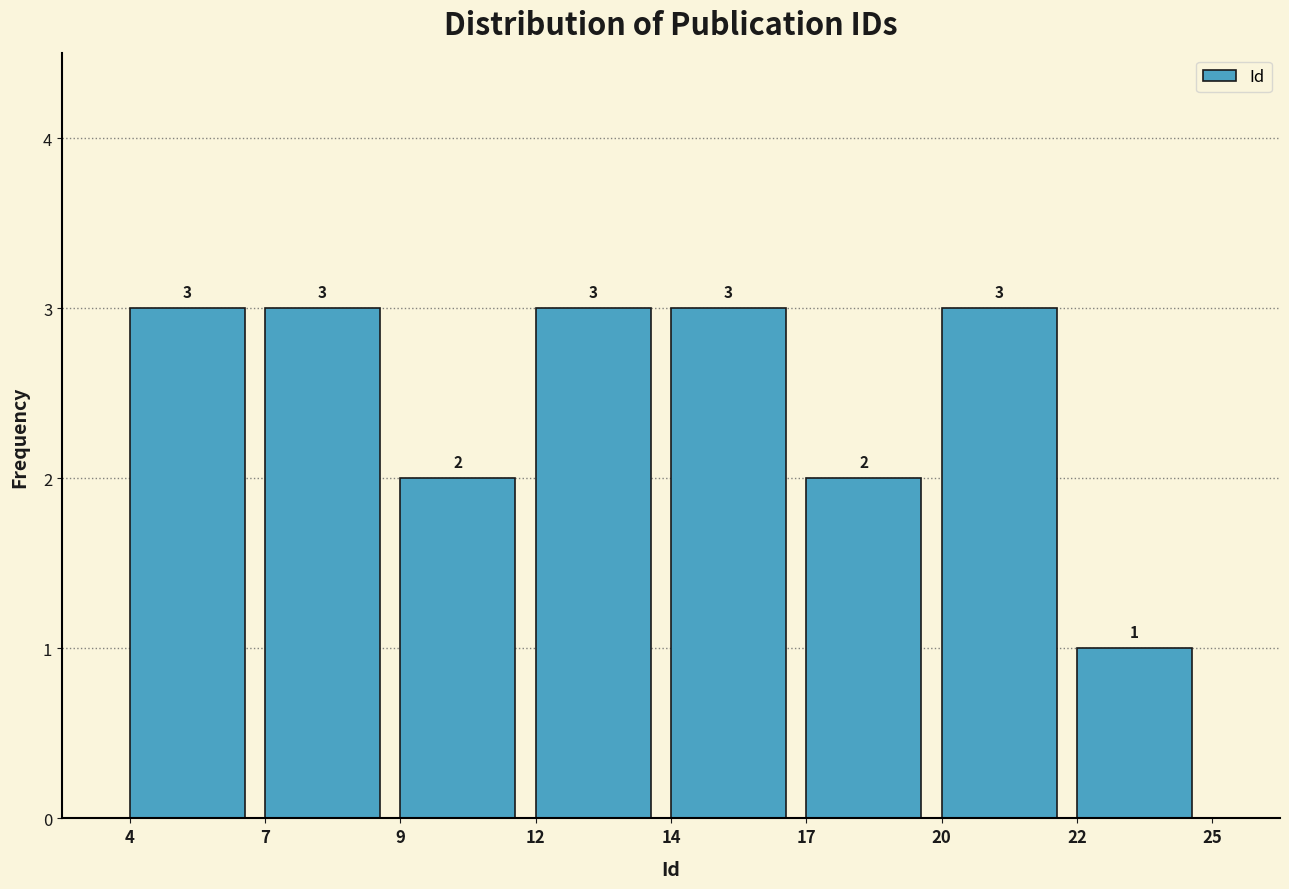

Reading left to right, extract all data points from this chart.

3	3	2	3	3	2	3	1